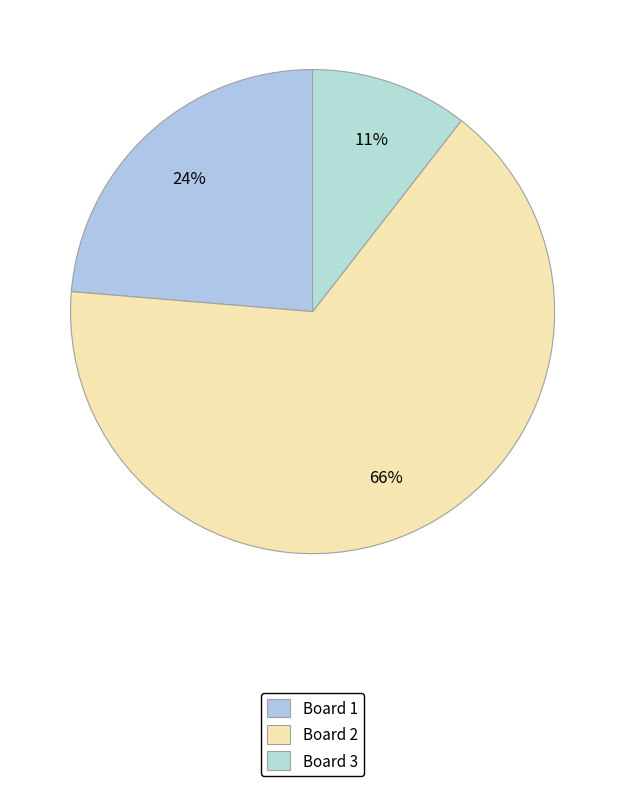

What is the majority slice?

Board 2